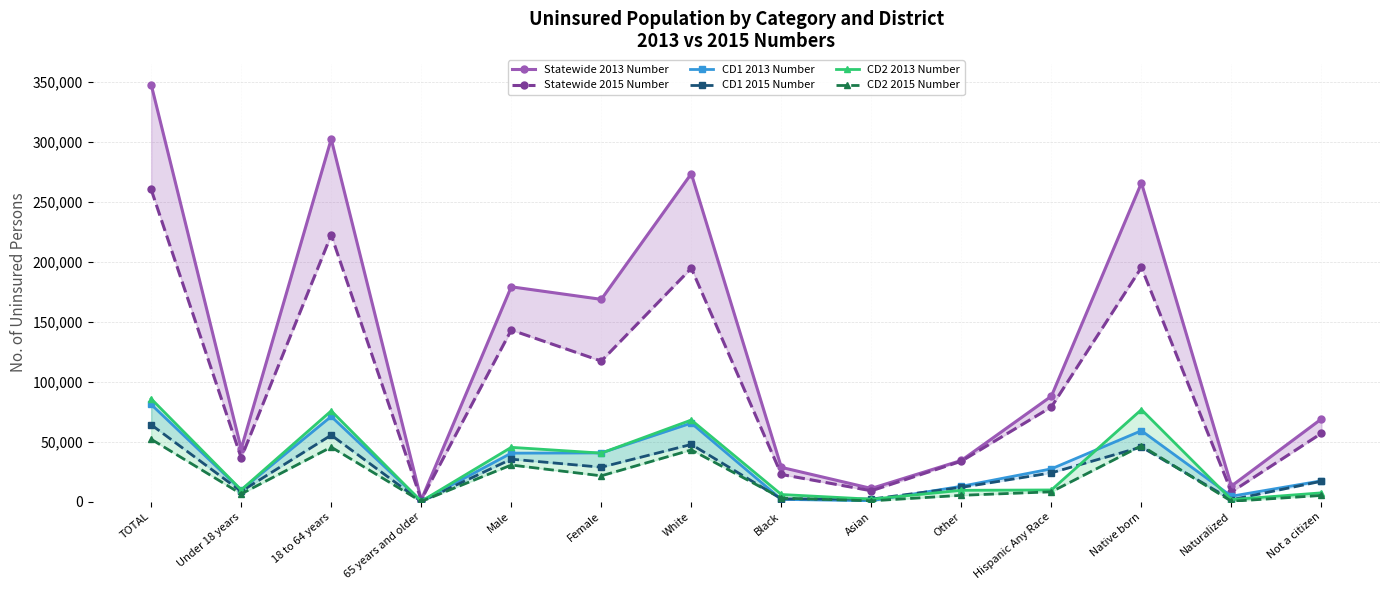

Which series changed the most between TOTAL and White?

Statewide 2013 Number